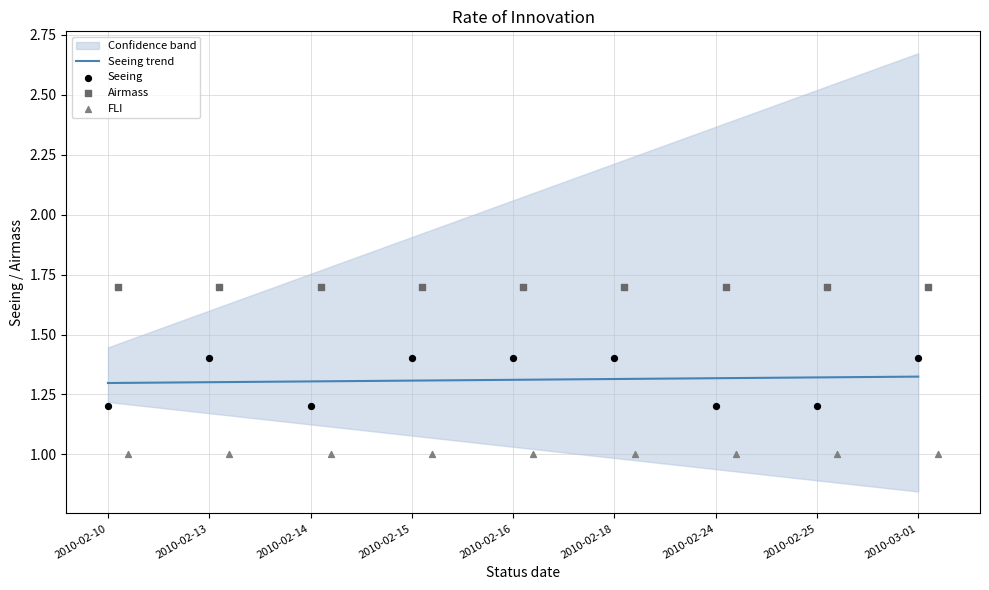

Which series has the largest total across all categories?

Airmass